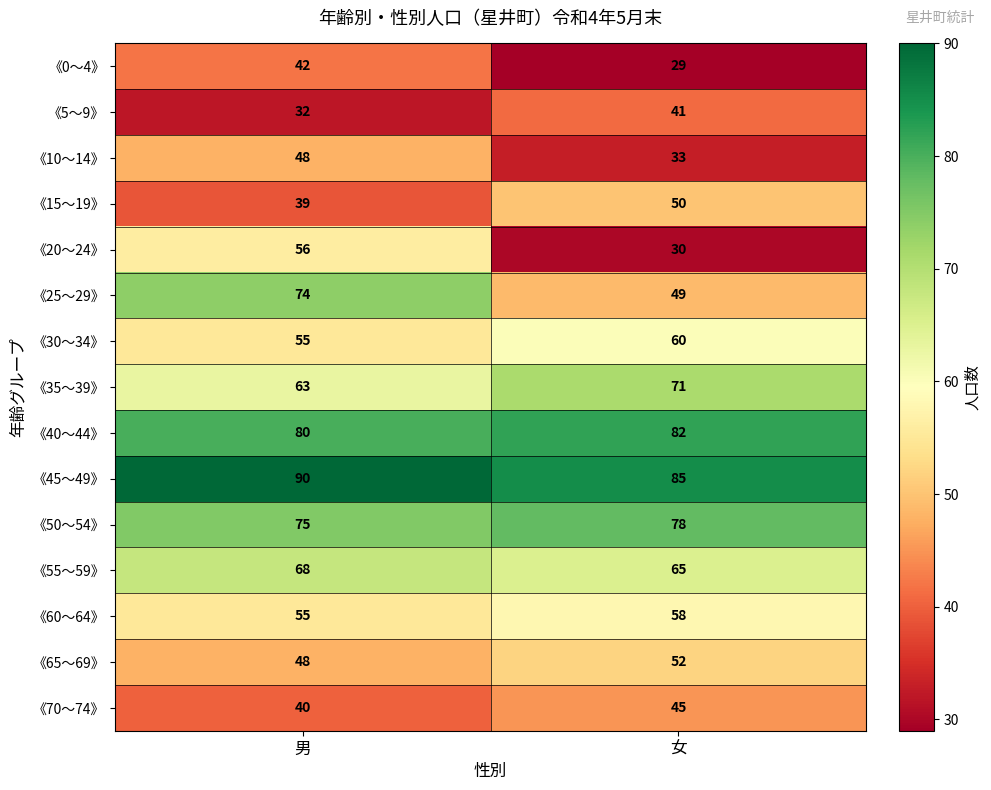

What value does the 《55～59》 series have at 女?

65